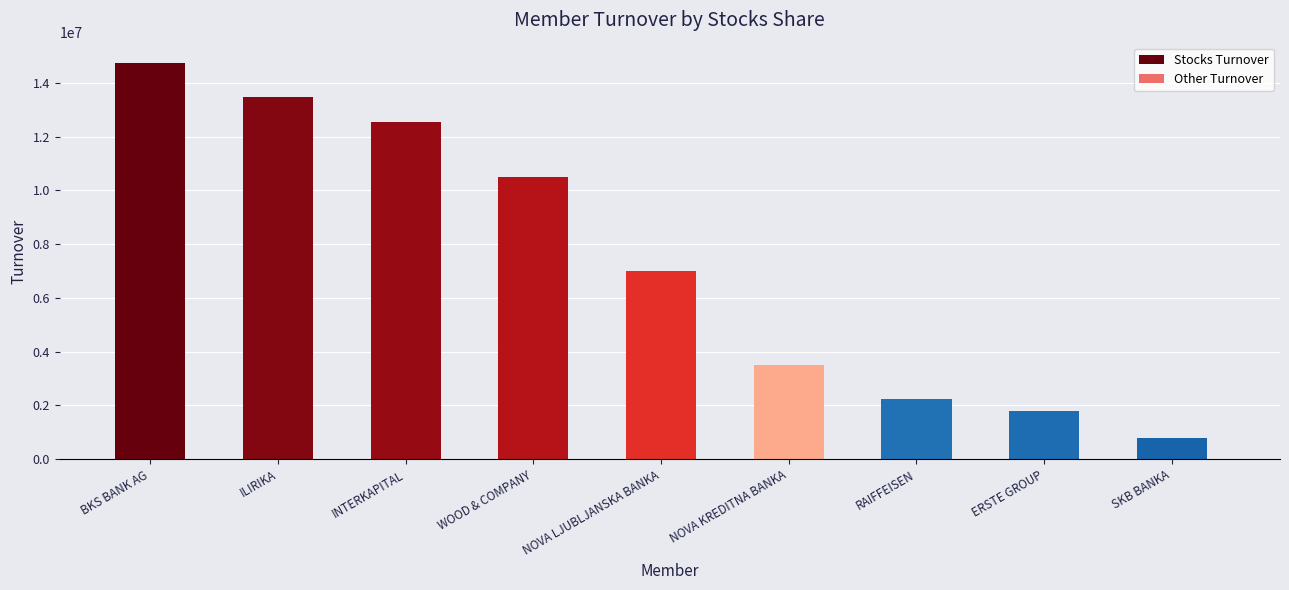

What is the sum of the Stocks Turnover values at ILIRIKA and WOOD & COMPANY?

23974886.5